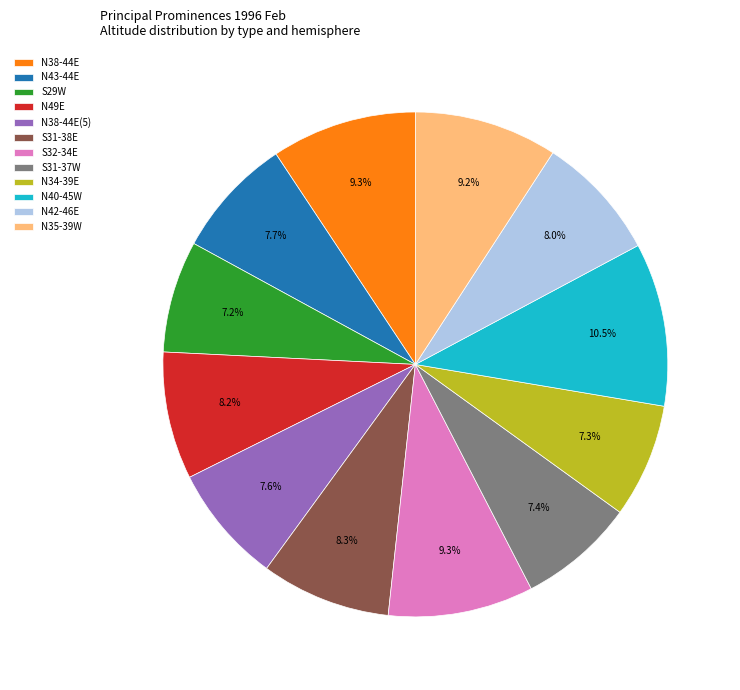

Which slice is the largest?

N40-45W